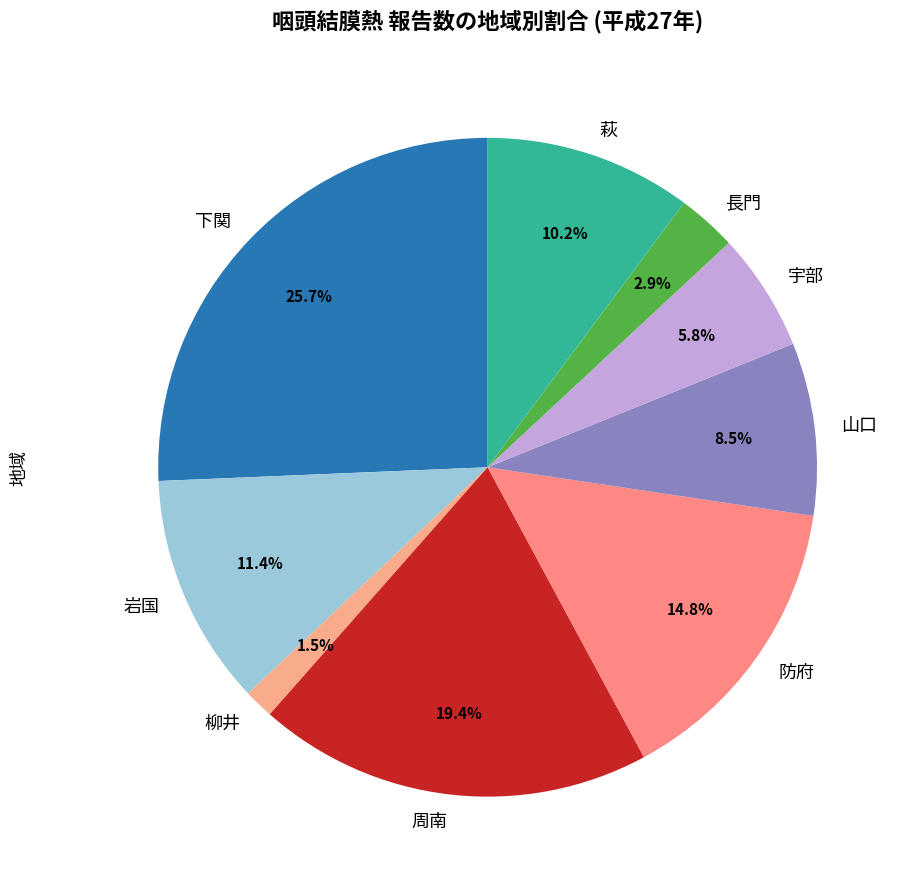

What percentage is NOT represented by 岩国?

88.6%